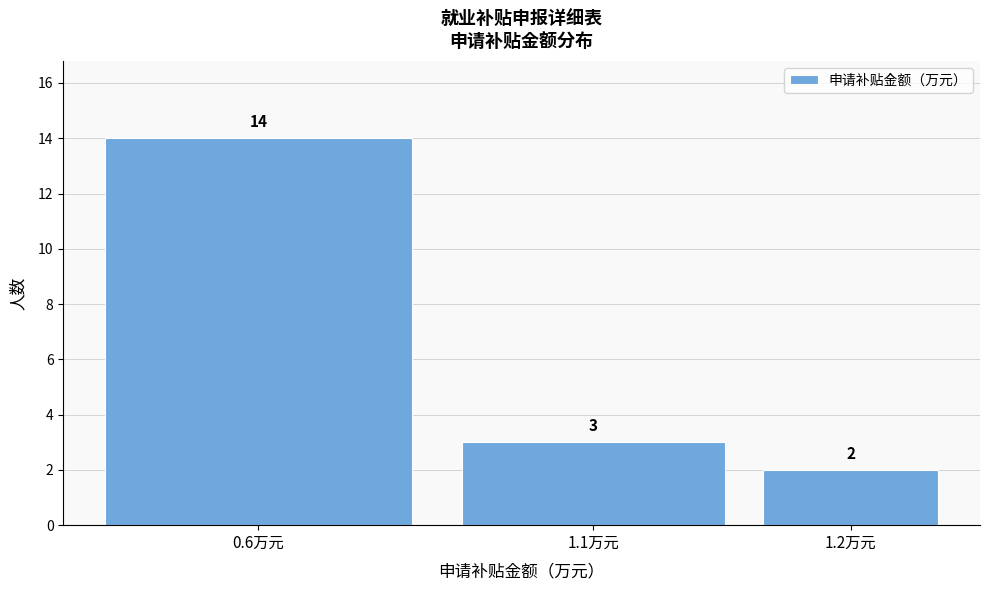

Reading left to right, what are all the values shown in this chart?

14	3	2